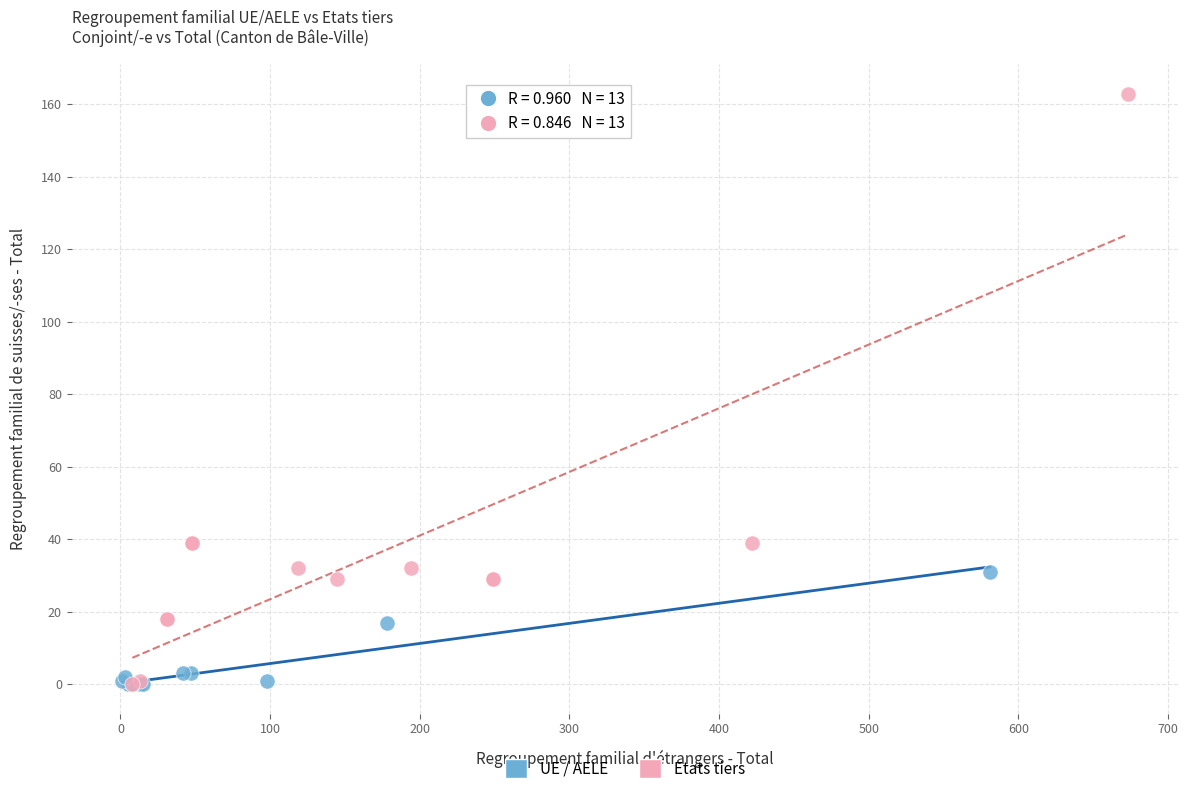

What are all the series names shown in the legend?

UE / AELE, Etats tiers